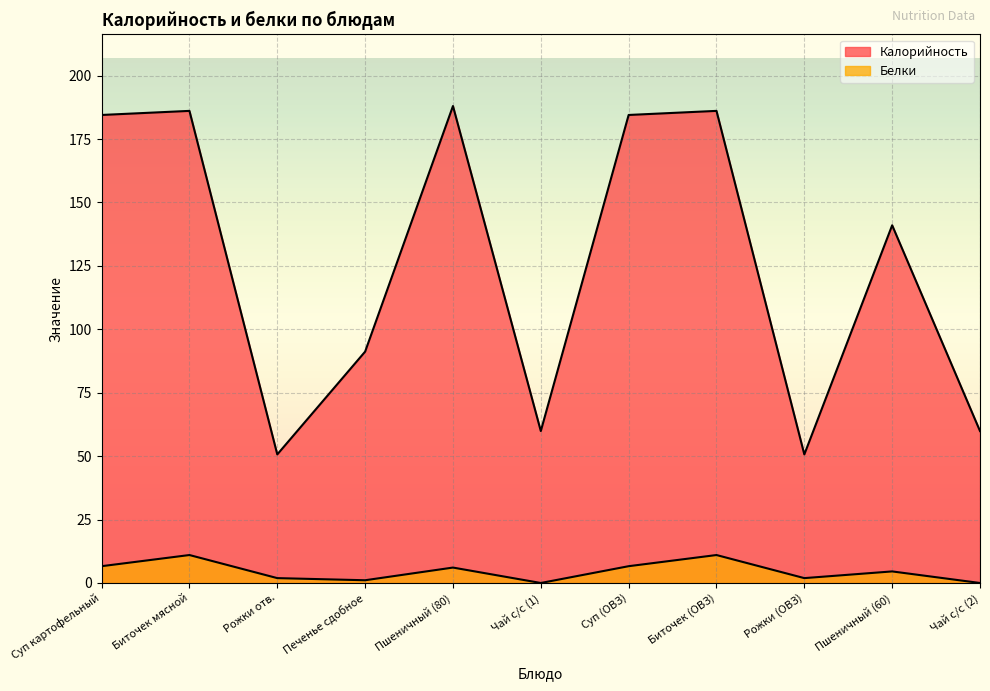

Rank the categories by Белки value from highest to lowest.

Биточек мясной, Биточек (ОВЗ), Суп картофельный, Суп (ОВЗ), Пшеничный (80), Пшеничный (60), Рожки отв., Рожки (ОВЗ), Печенье сдобное, Чай с/с (1), Чай с/с (2)